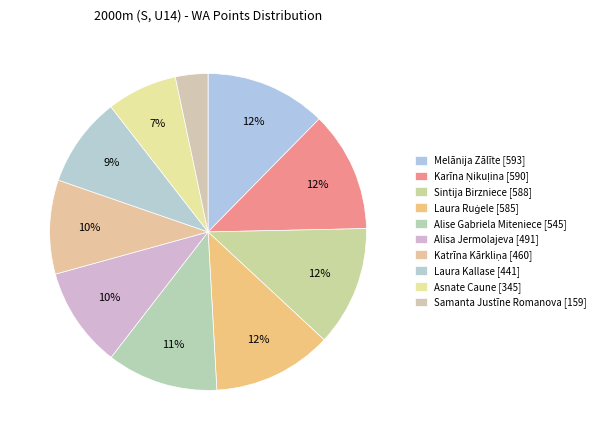

What is the total percentage of Alisa Jermolajeva and Karīna Ņikuļina?

22.5%